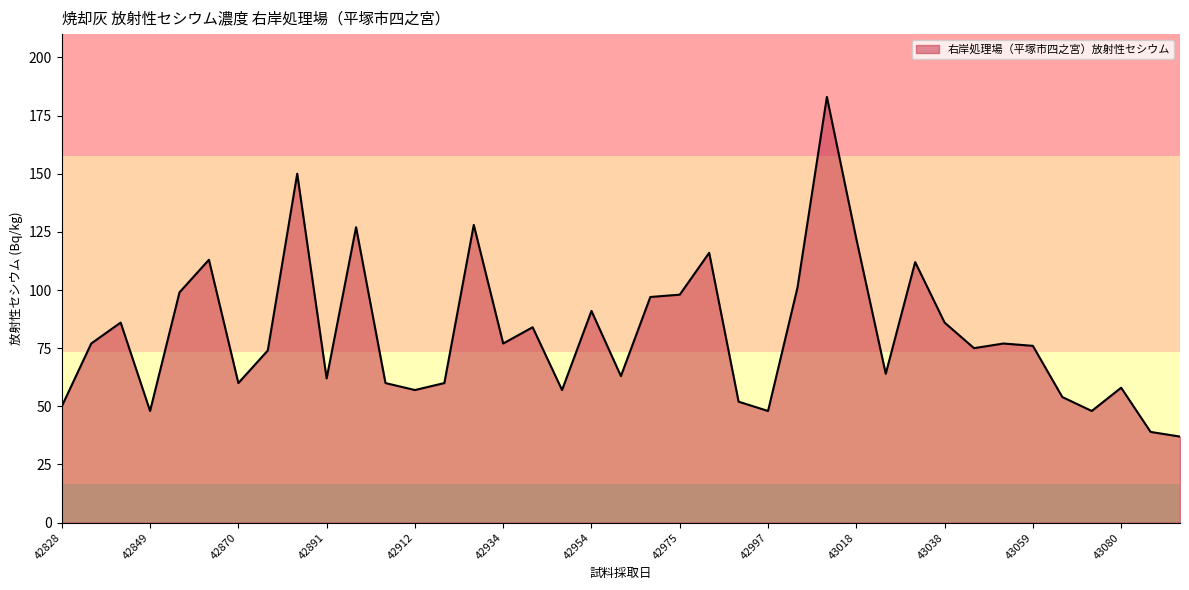

What is the smallest value displayed?

37